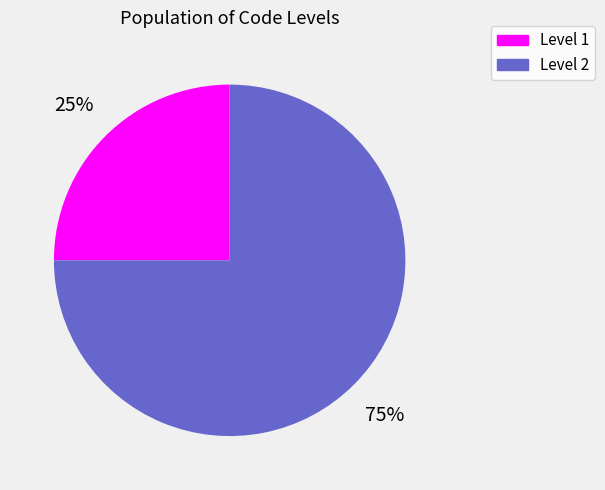

How many segments does this pie chart have?

2